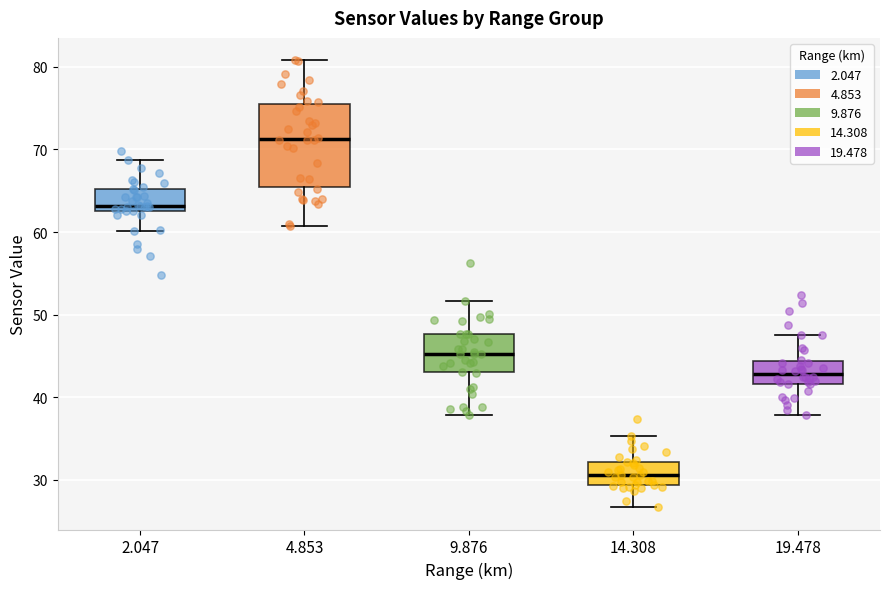

Reading left to right, read every box against the y-axis: the position of its median line, the range the box covers, and the ends of its whiskers. The values are not printed on the chart, so give them approximately, as read against the axis.

2.047: median 63 (just above the box's lower edge), box 63 to 65, whiskers 60 to 69
4.853: median 71, box 66 to 76, whiskers 61 to 81
9.876: median 45, box 43 to 48, whiskers 38 to 52
14.308: median 31, box 29 to 32, whiskers 27 to 35
19.478: median 43, box 42 to 44, whiskers 38 to 48